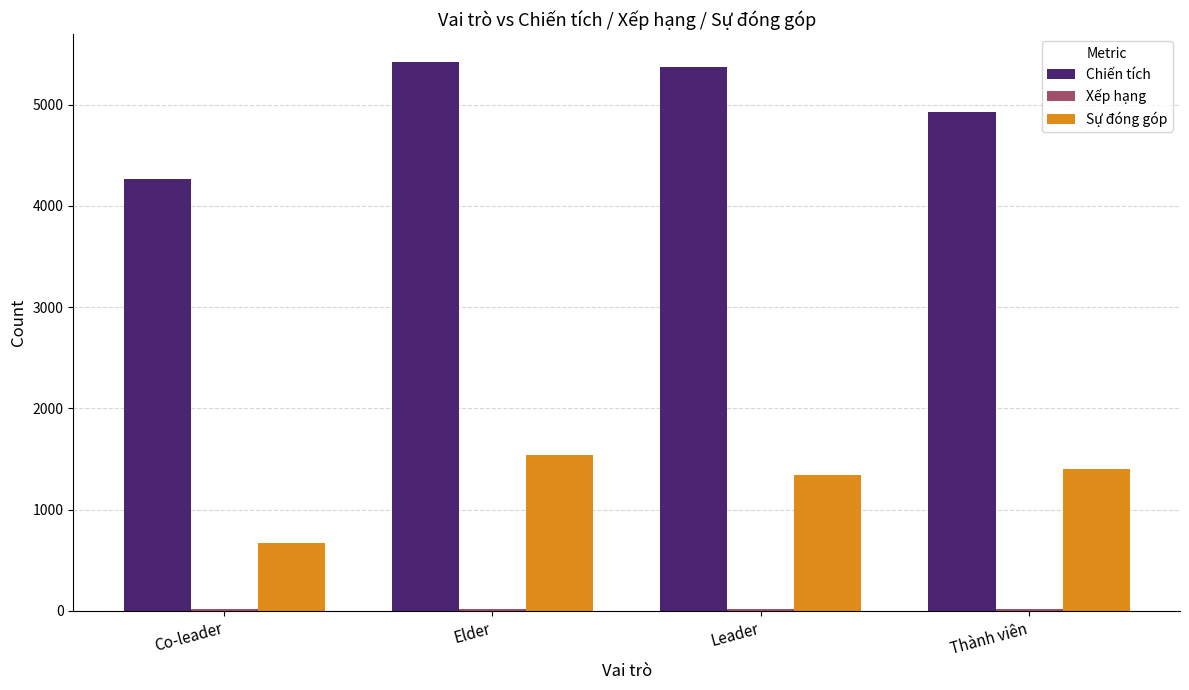

At which label does Chiến tích reach its peak?

Elder